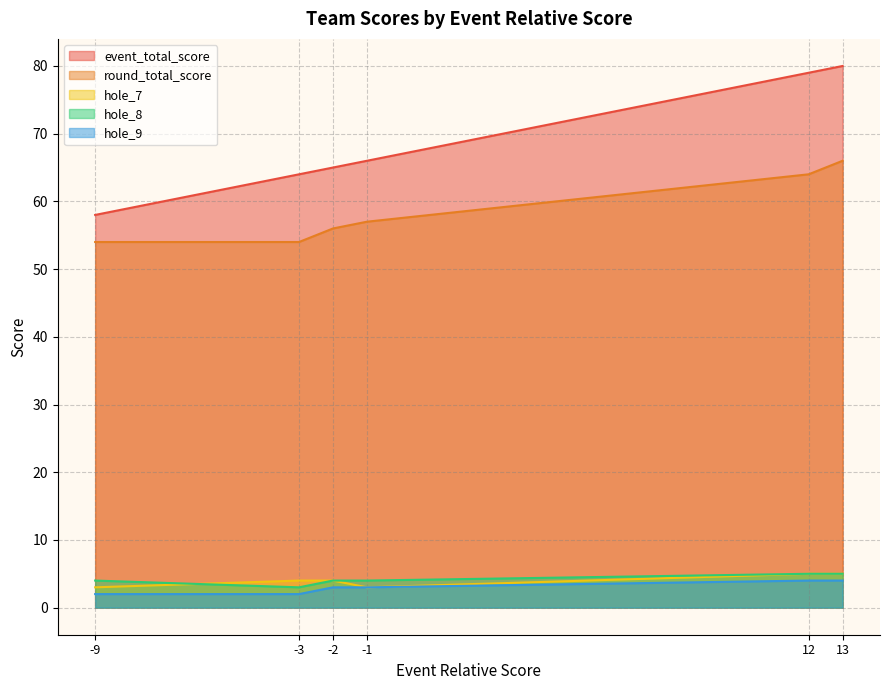

Rank the series by their maximum value, from highest to lowest.

event_total_score, round_total_score, hole_7, hole_8, hole_9